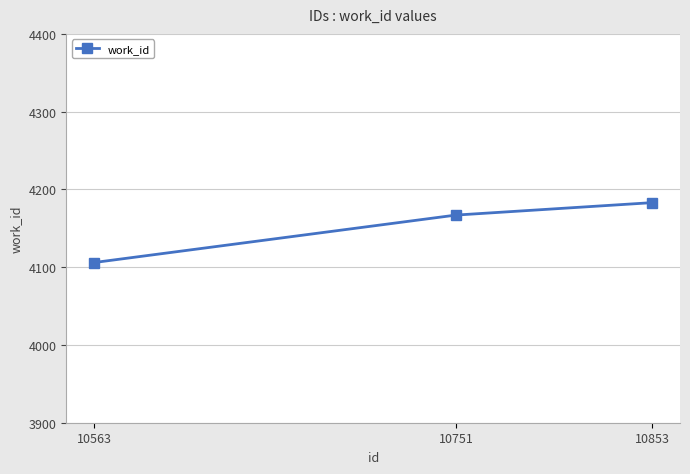

Is it true that the value at 10853 is 4183?

True